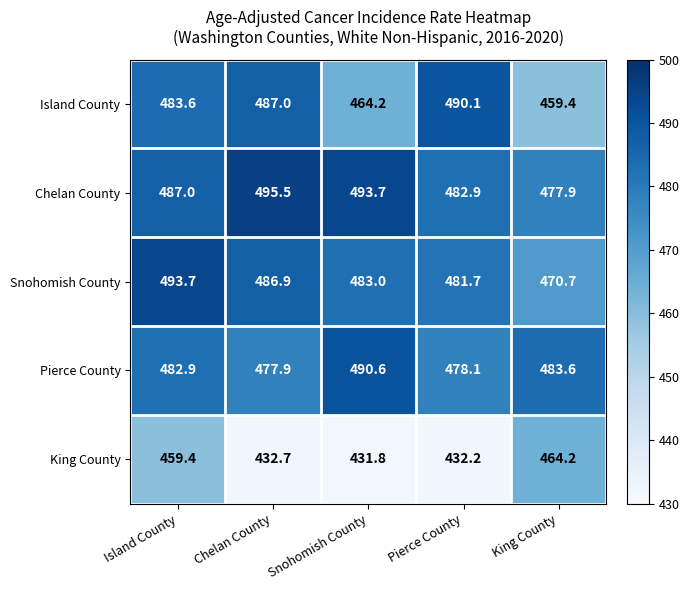

Count the number of categories in the chart.

5